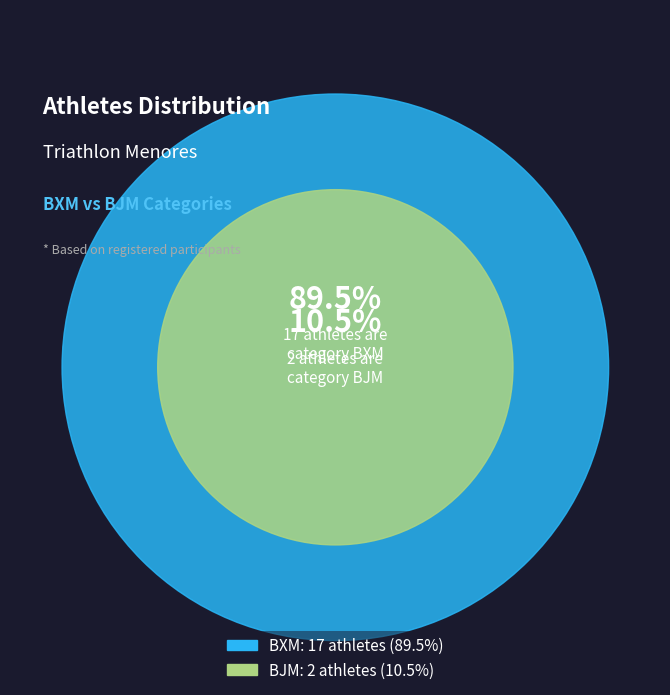

To the nearest percent, what is the difference between the BJM and BXM slice percentages?

79%